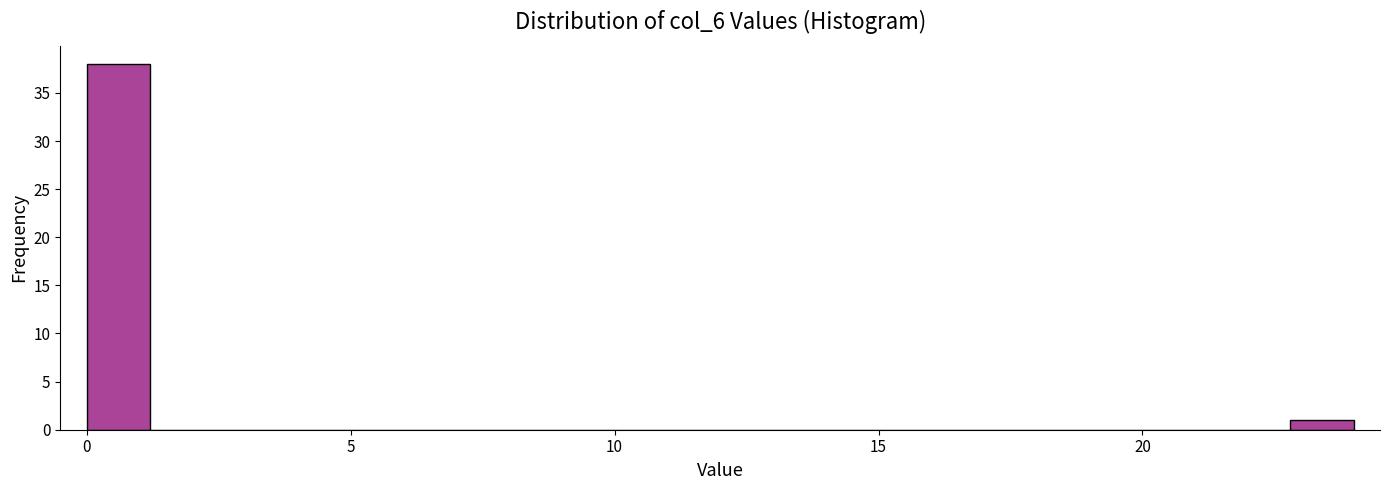

Around what value on the x-axis is the tallest bar? Give the approximate position of its centre, as read against the axis.

0.5